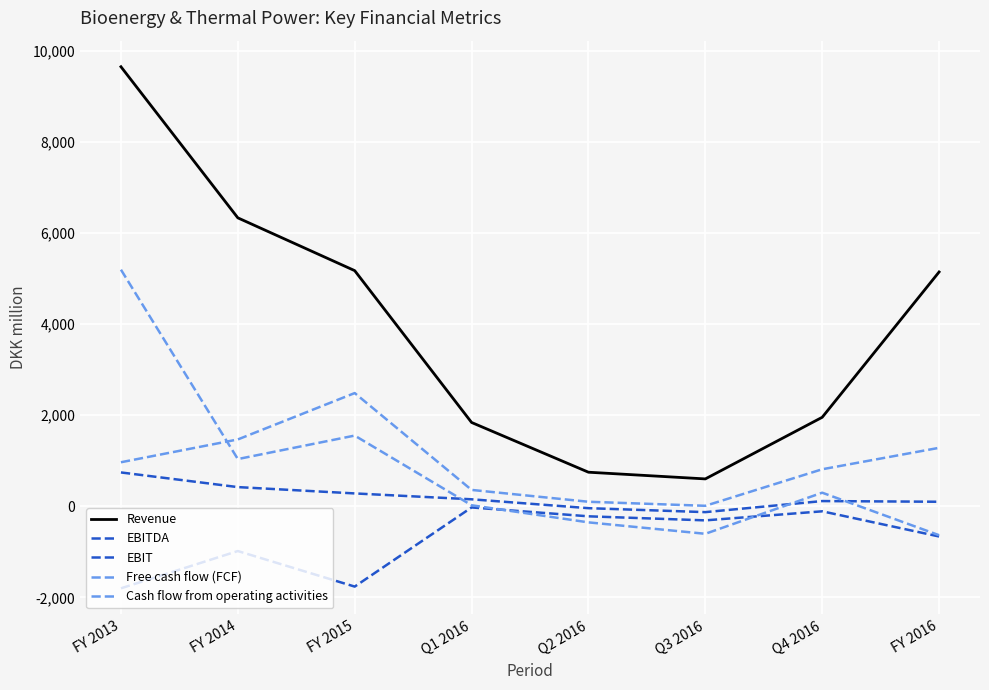

At which category does EBIT reach its first local peak?

FY 2014